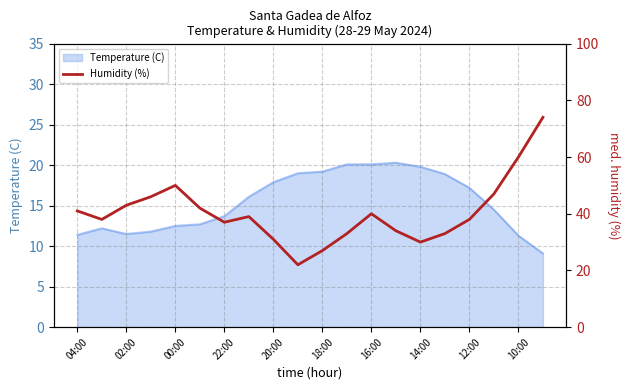

Is it true that Temperature (C) equals 19.2 at 00:00?

False